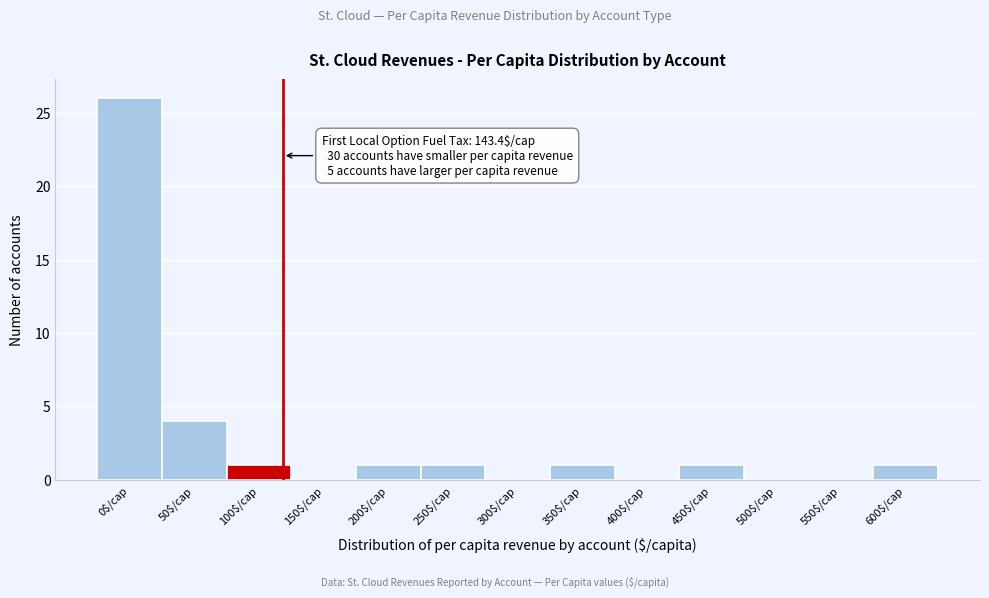

True or false: the data shows 26 at 0$/cap.

True